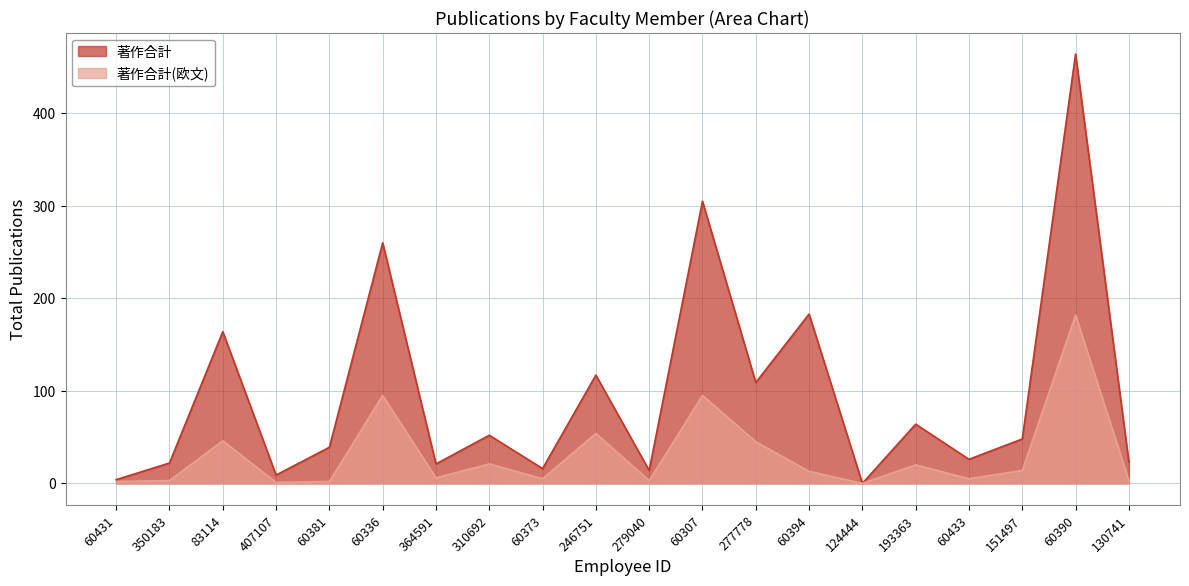

Which series has the largest range (max minus min)?

著作合計